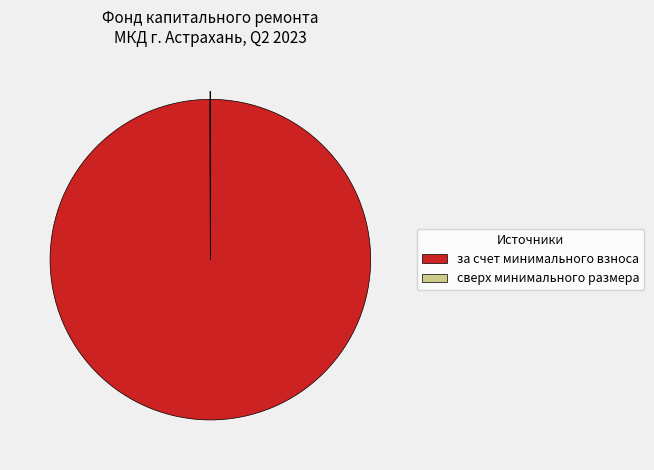

What is the largest slice in the pie chart?

за счет минимального взноса